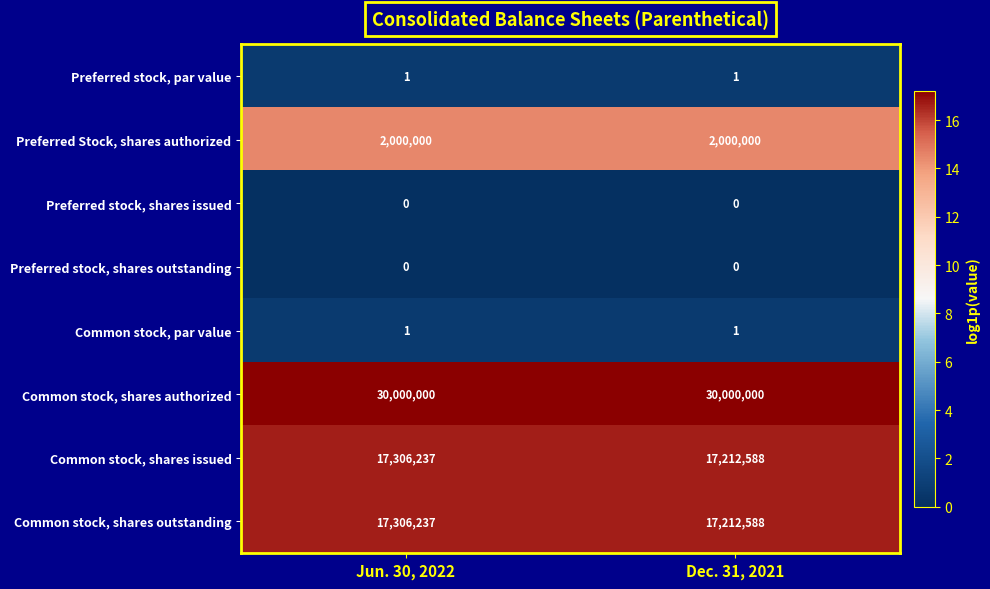

What is the greatest value displayed?

30000000